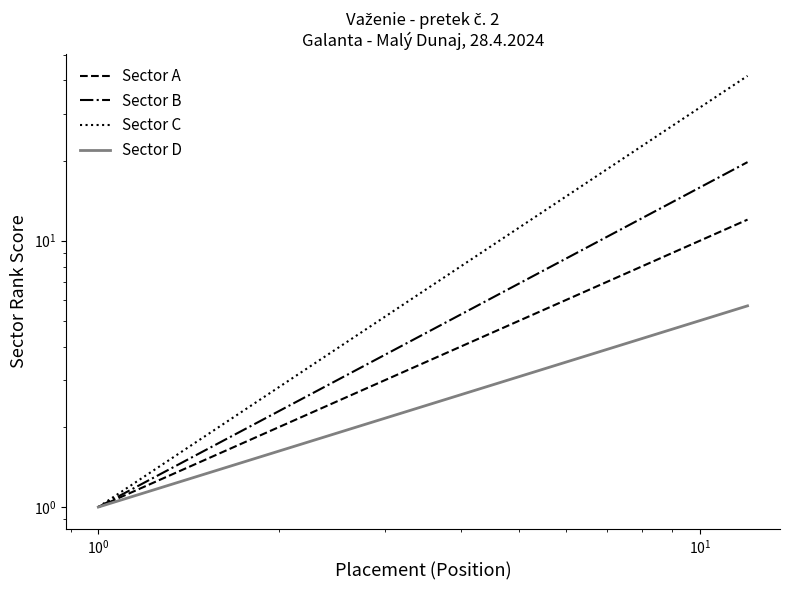

What is the minimum value shown in the chart?

1.0